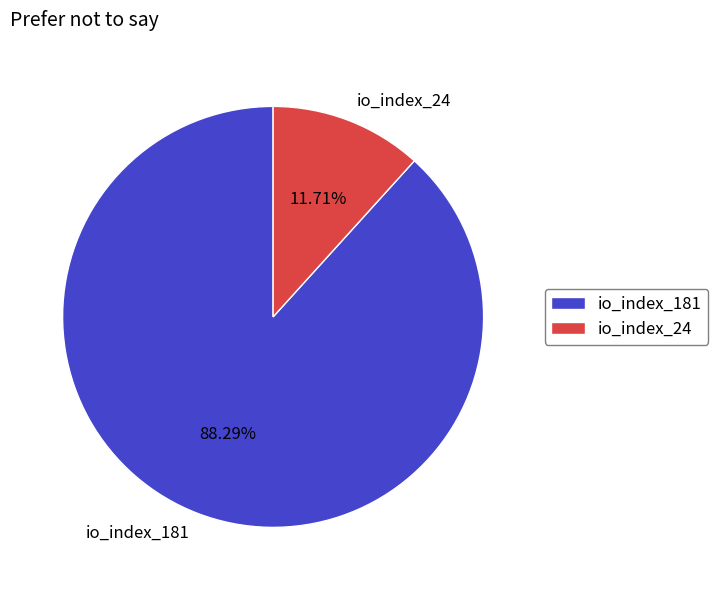

Rank the categories by value from highest to lowest.

io_index_181, io_index_24